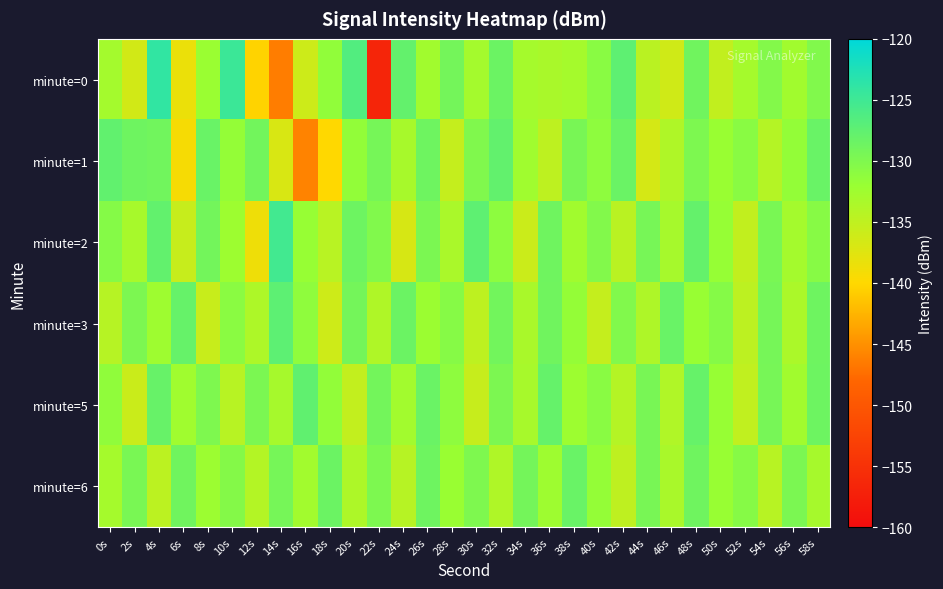

Reading left to right, transcribe all the data shown in this chart.

minute=0: 0s=-132.9	2s=-136.4	4s=-123.9	6s=-138.5	8s=-132.1	10s=-124.7	12s=-140.3	14s=-146.4	16s=-136.1	18s=-131.5	20s=-126.5	22s=-156.6	24s=-127.9	26s=-132.7	28s=-129.2	30s=-133.0	32s=-128.5	34s=-133.0	36s=-133.3	38s=-133.0	40s=-130.8	42s=-127.5	44s=-134.5	46s=-136.3	48s=-128.9	50s=-135.2	52s=-133.0	54s=-130.3	56s=-132.7	58s=-130.2
minute=1: 0s=-127.7	2s=-128.7	4s=-128.9	6s=-139.4	8s=-128.3	10s=-131.7	12s=-129.0	14s=-137.0	16s=-145.9	18s=-140.1	20s=-131.5	22s=-129.3	24s=-133.2	26s=-128.7	28s=-135.4	30s=-130.1	32s=-127.8	34s=-132.6	36s=-134.9	38s=-129.5	40s=-131.2	42s=-128.4	44s=-136.7	46s=-133.8	48s=-129.9	50s=-132.1	52s=-130.8	54s=-134.2	56s=-131.6	58s=-128.3
minute=2: 0s=-130.5	2s=-133.2	4s=-127.8	6s=-135.6	8s=-129.1	10s=-132.4	12s=-138.7	14s=-125.3	16s=-131.9	18s=-134.5	20s=-128.6	22s=-130.2	24s=-136.8	26s=-129.7	28s=-133.4	30s=-127.5	32s=-131.1	34s=-135.9	36s=-128.8	38s=-132.7	40s=-130.3	42s=-134.6	44s=-129.4	46s=-133.1	48s=-127.9	50s=-131.8	52s=-135.2	54s=-129.6	56s=-132.9	58s=-130.7
minute=3: 0s=-134.3	2s=-129.8	4s=-132.5	6s=-128.1	8s=-135.7	10s=-130.9	12s=-133.6	14s=-127.4	16s=-131.3	18s=-136.1	20s=-129.2	22s=-133.8	24s=-128.5	26s=-132.2	28s=-130.6	30s=-134.9	32s=-129.0	34s=-133.3	36s=-128.9	38s=-131.7	40s=-135.4	42s=-130.2	44s=-133.7	46s=-128.3	48s=-132.0	50s=-130.5	52s=-134.8	54s=-129.3	56s=-133.5	58s=-128.7
minute=5: 0s=-131.4	2s=-135.8	4s=-128.2	6s=-132.6	8s=-130.0	10s=-134.4	12s=-129.7	14s=-133.1	16s=-127.6	18s=-131.5	20s=-135.3	22s=-129.1	24s=-132.8	26s=-128.4	28s=-131.2	30s=-135.6	32s=-129.8	34s=-133.2	36s=-128.0	38s=-132.4	40s=-130.8	42s=-134.2	44s=-129.5	46s=-133.9	48s=-128.1	50s=-131.9	52s=-135.1	54s=-129.4	56s=-132.7	58s=-128.6
minute=6: 0s=-133.0	2s=-129.6	4s=-134.7	6s=-128.9	8s=-132.3	10s=-130.4	12s=-134.1	14s=-129.3	16s=-132.8	18s=-128.5	20s=-133.6	22s=-129.9	24s=-134.3	26s=-128.7	28s=-132.1	30s=-130.0	32s=-133.8	34s=-129.2	36s=-132.5	38s=-128.3	40s=-131.7	42s=-135.0	44s=-129.5	46s=-133.3	48s=-128.8	50s=-132.0	52s=-130.6	54s=-134.4	56s=-129.7	58s=-133.1